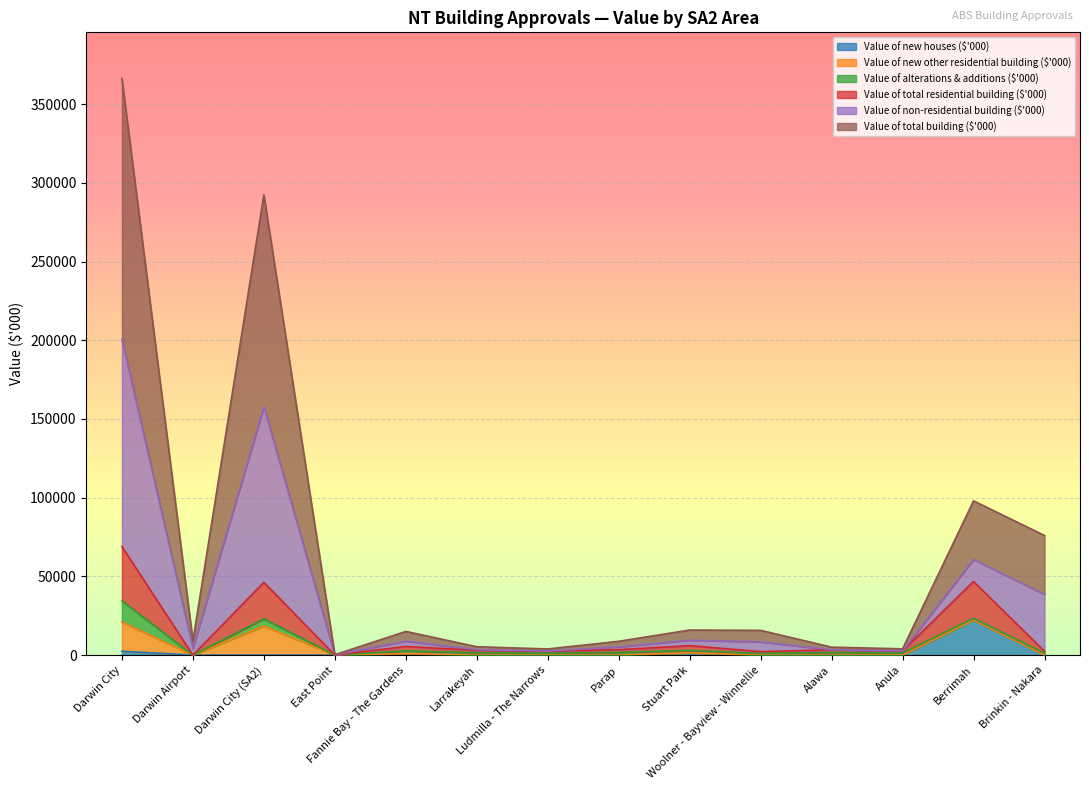

Is the value of Value of total building ($'000) at Stuart Park greater than the value of Value of new houses ($'000) at Brinkin - Nakara?

Yes